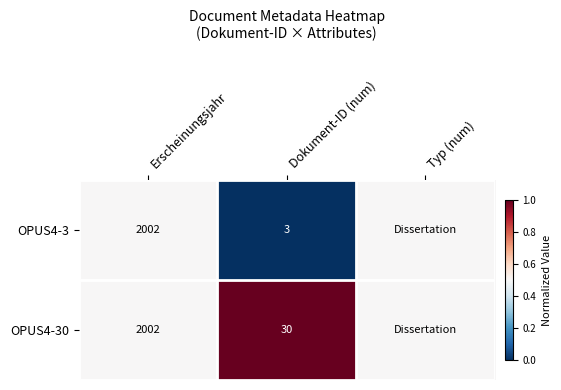

Rank the series at Dokument-ID (num) from highest to lowest value.

OPUS4-30, OPUS4-3